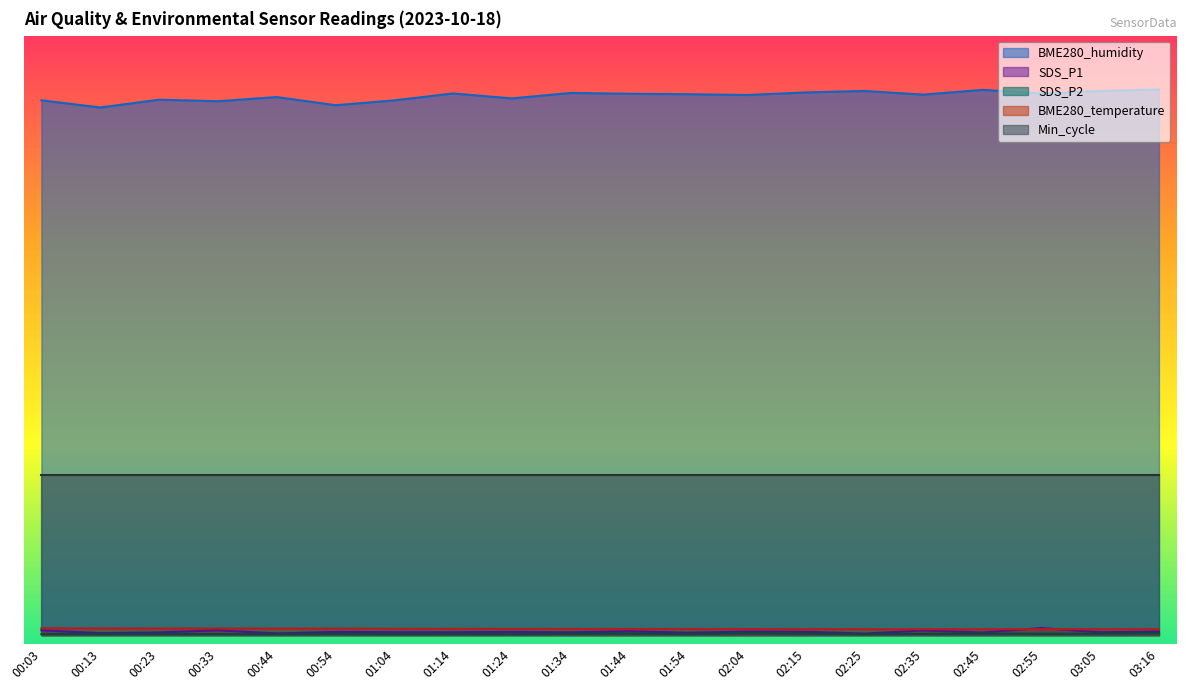

Read the SDS_P2 value at 02:15.

0.2